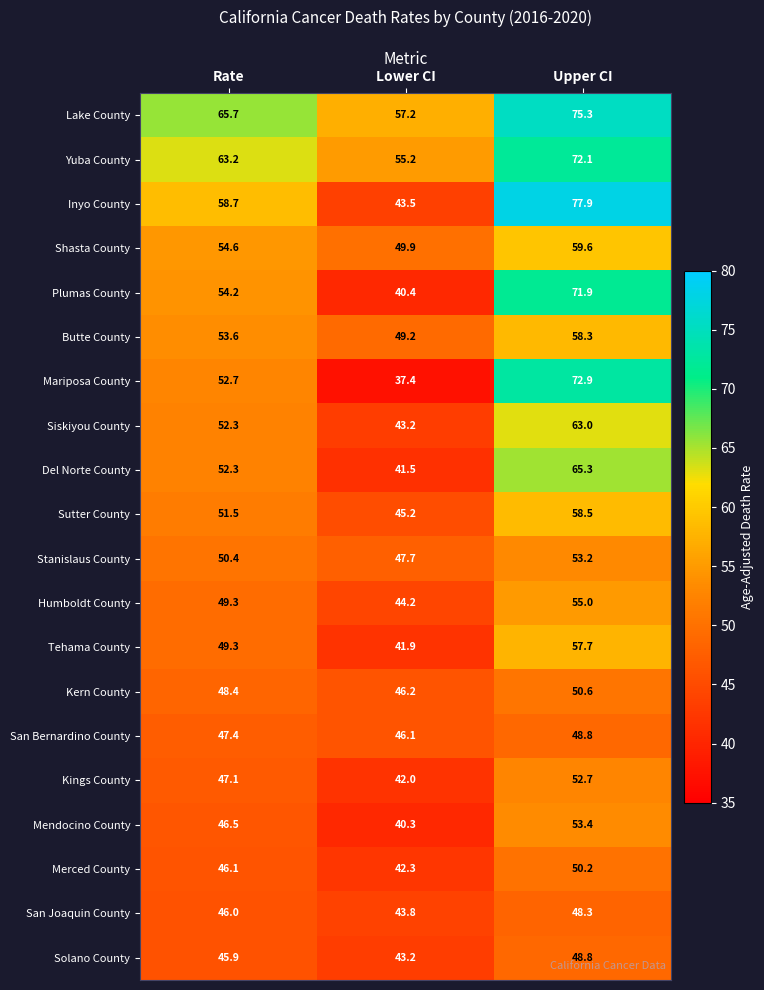

How many series are shown in this chart?

20